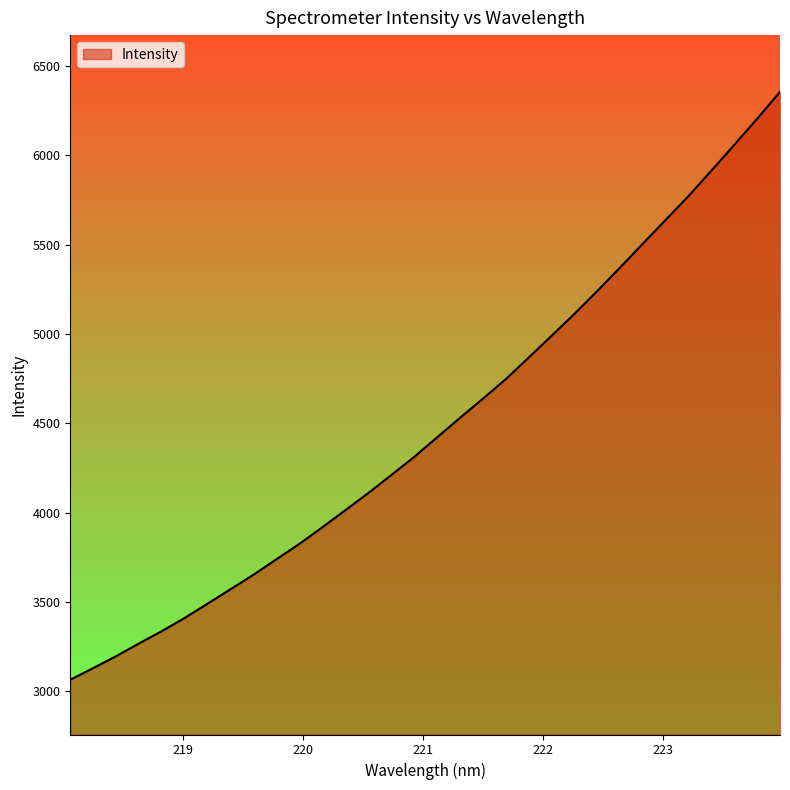

What is the minimum value shown in the chart?

3065.8